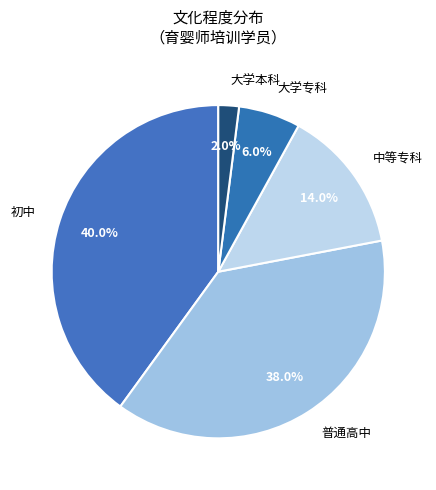

Which has a higher value, 大学专科 or 大学本科?

大学专科